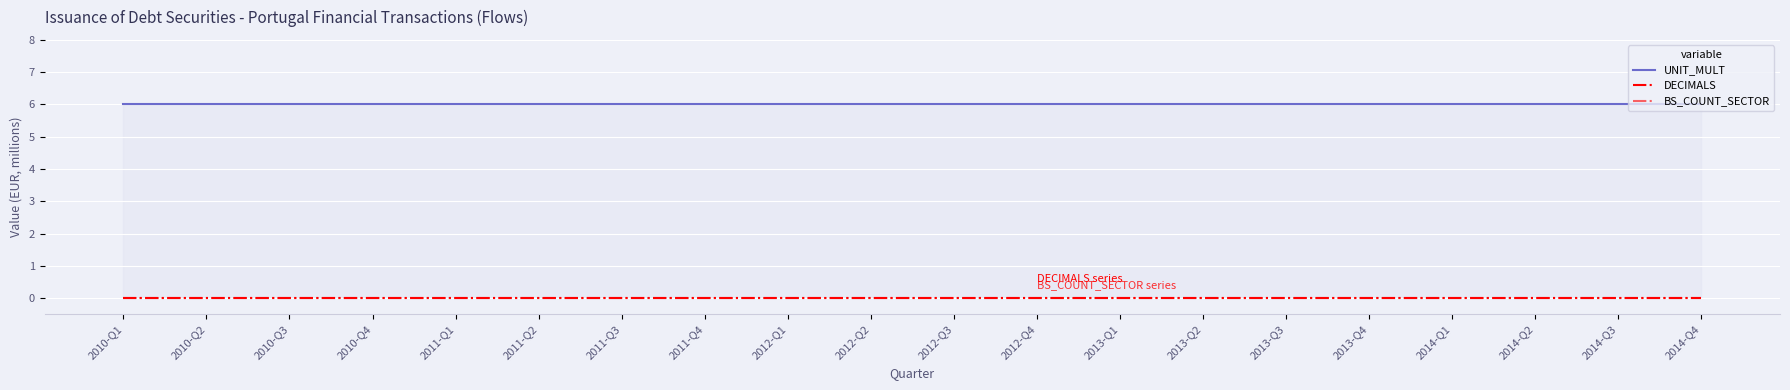

Which series has the widest spread of values?

UNIT_MULT